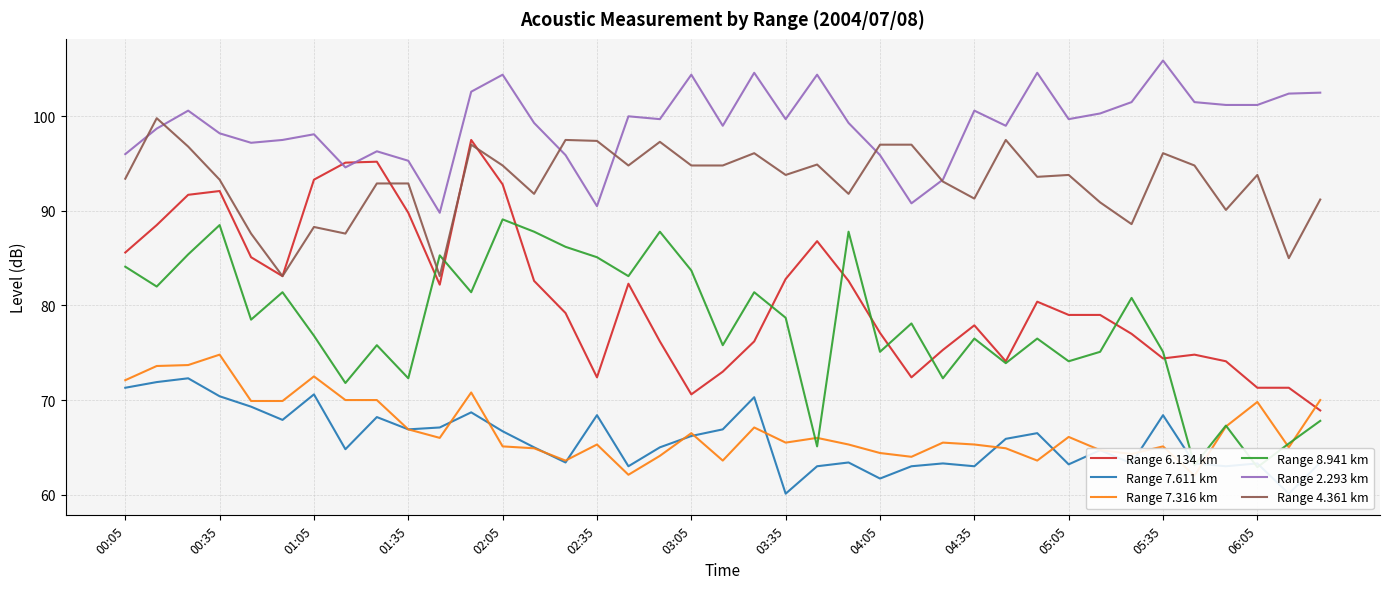

What is the sum of the Range 4.361 km values at 38 and 34?

186.0